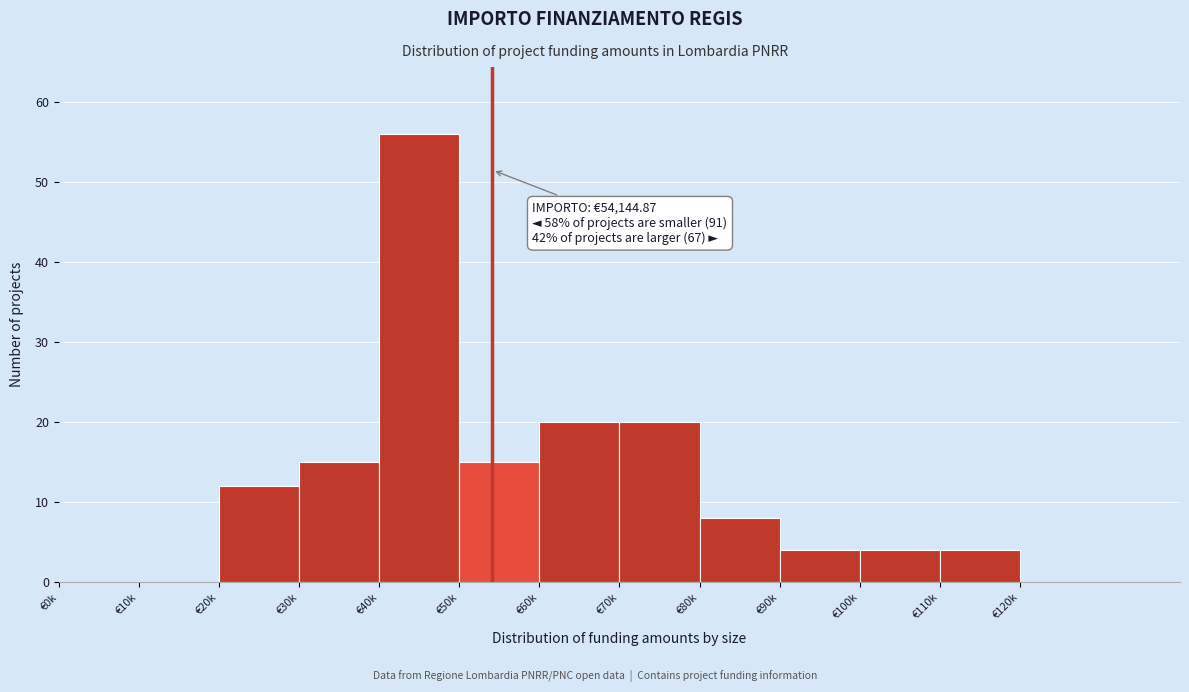

Reading left to right, list all the values displayed in this chart.

€0k=0	€10k=0	€20k=12	€30k=15	€40k=56	€50k=15	€60k=20	€70k=20	€80k=8	€90k=4	€100k=4	€110k=4	€120k=0